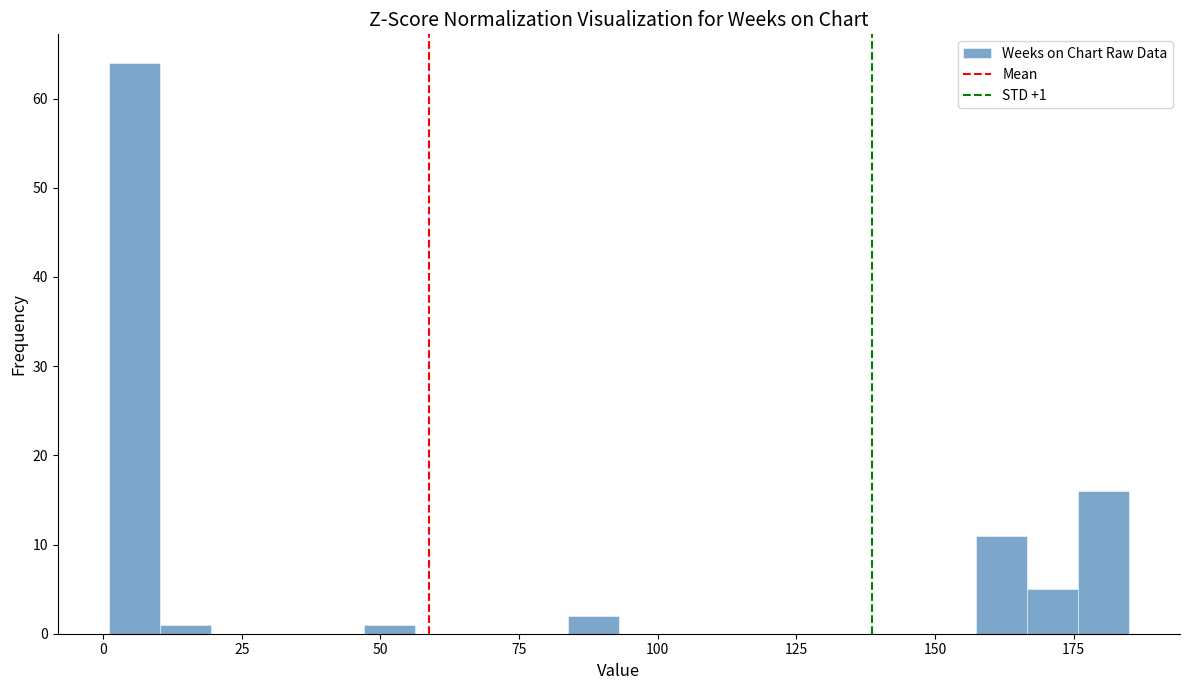

Read against the x-axis, roughly where is the centre of the tallest bar?

5